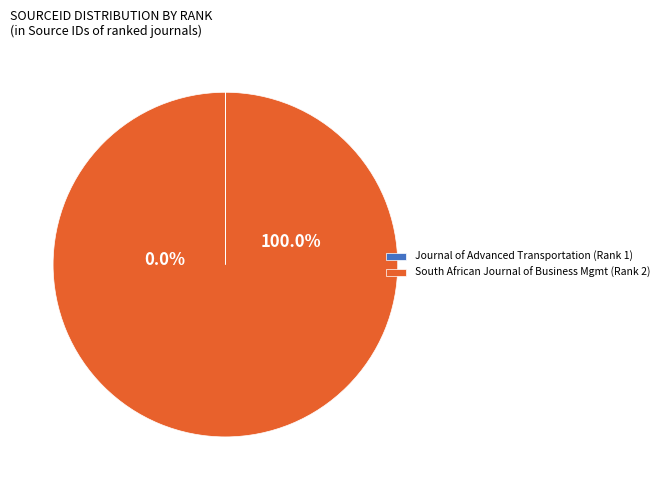

Is it true that 2 is 100% of the pie?

True